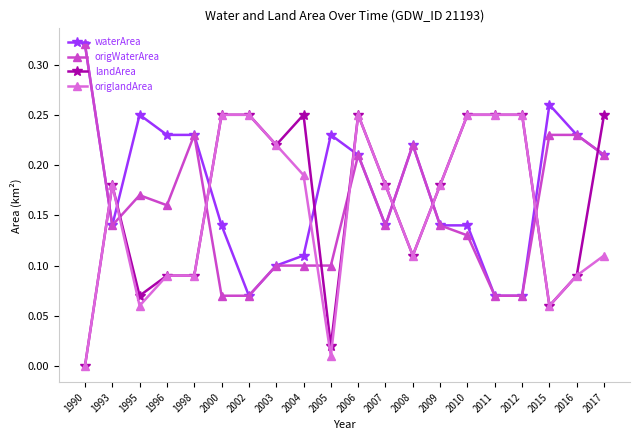

The value of origWaterArea at 2009 is 0.2. True or false?

False